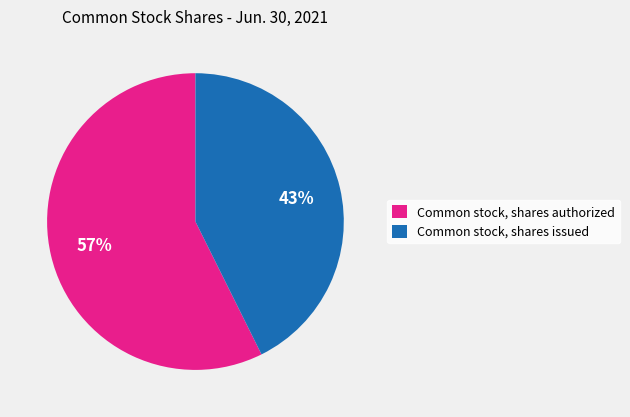

Which category has the smallest portion of the pie?

Common stock, shares issued